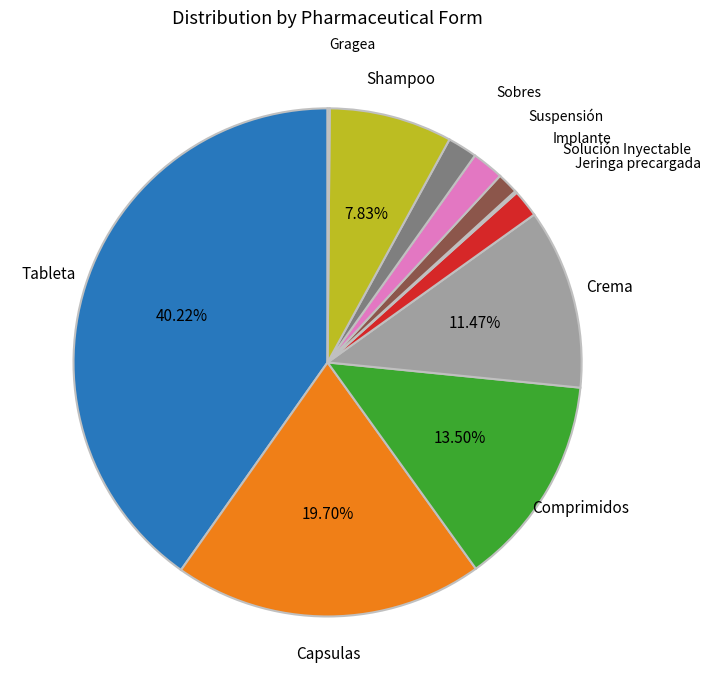

Combined, do Crema and Sobres account for over 50%?

No